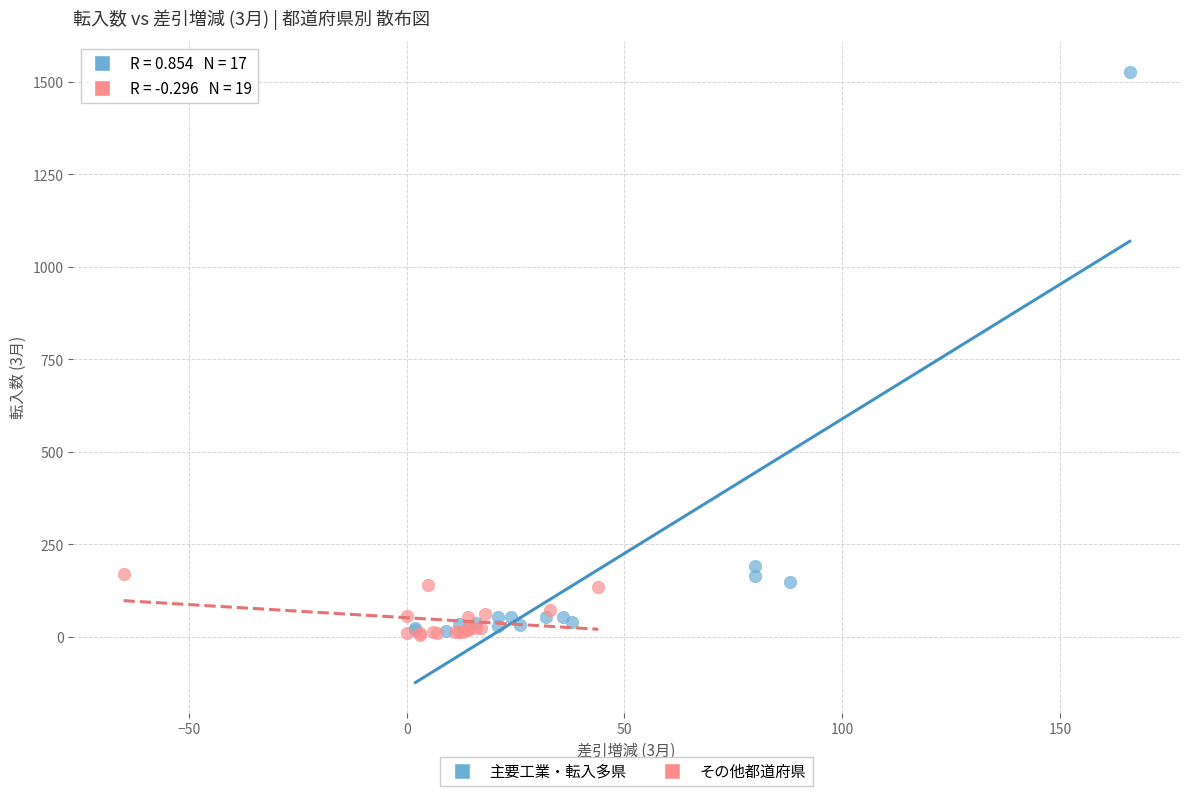

Which series reaches the maximum Y coordinate?

主要工業・転入多県